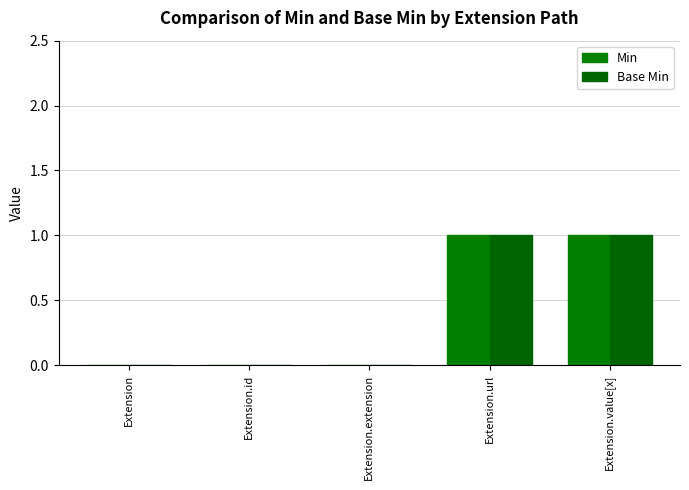

How many data points does each series have?

5